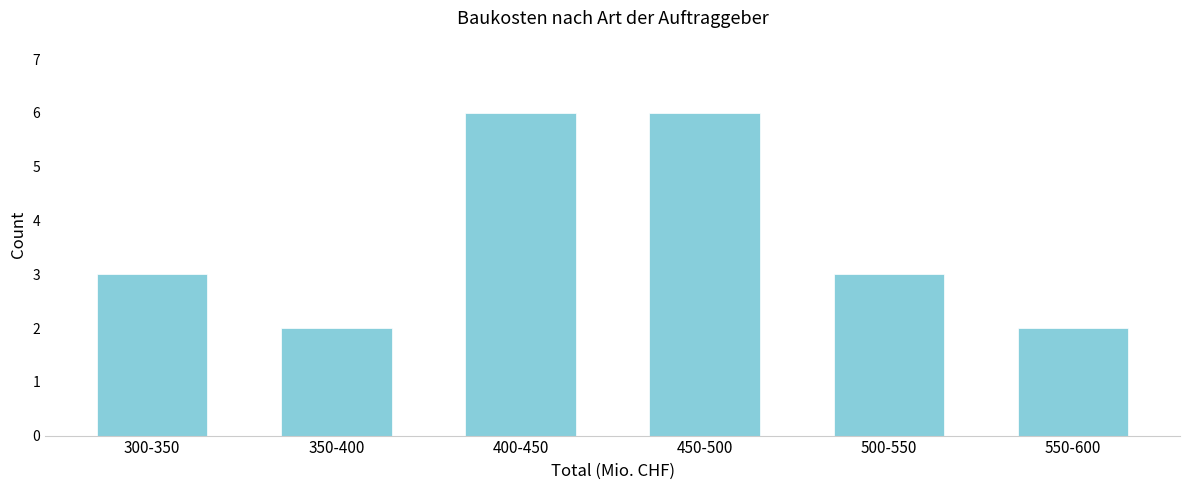

Reading left to right, transcribe all the data shown in this chart.

300-350=3	350-400=2	400-450=6	450-500=6	500-550=3	550-600=2